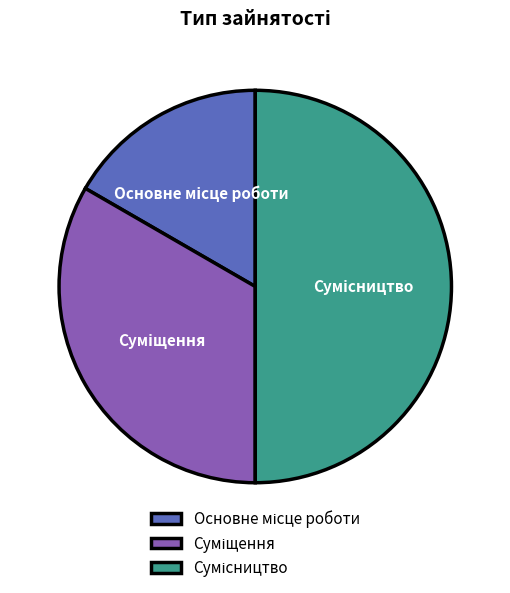

How many slices are in this pie chart?

3